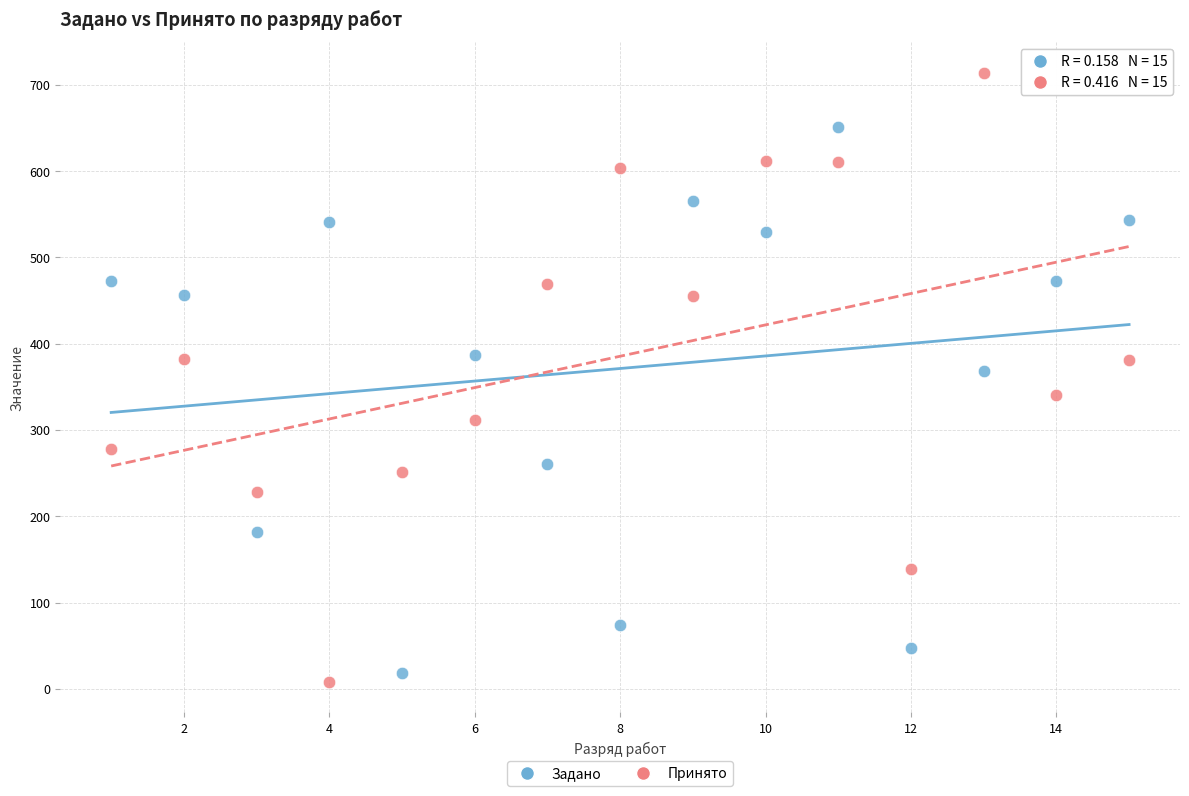

Which series has the largest Y range (max minus min)?

Принято